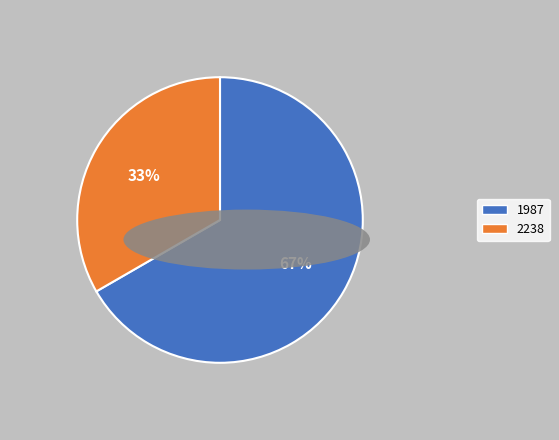

What percentage is the 1987 slice, to the nearest percent?

67%